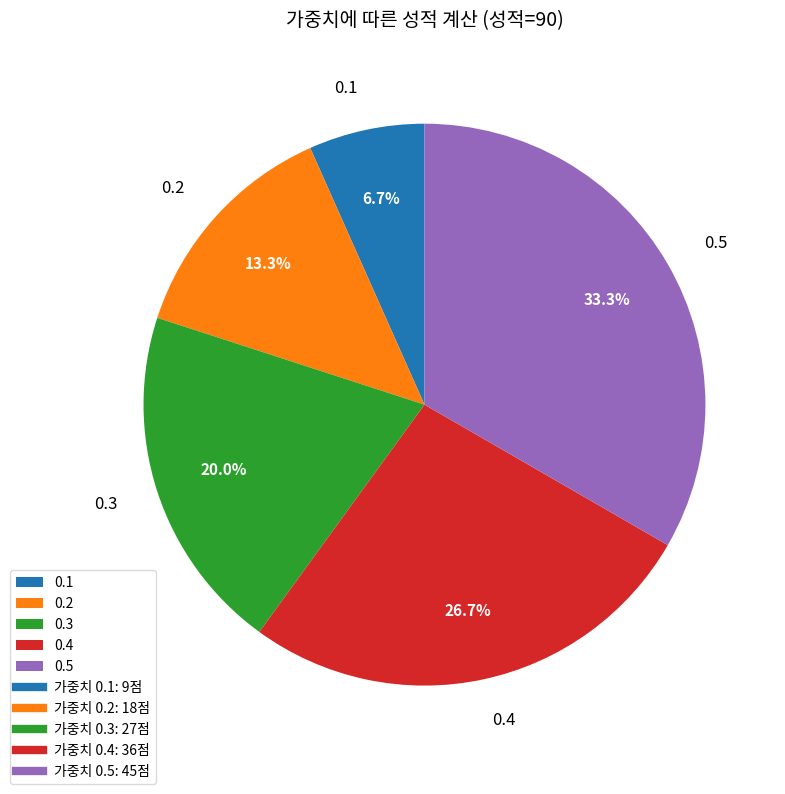

The 0.2 slice represents 26% of the pie. True or false?

False